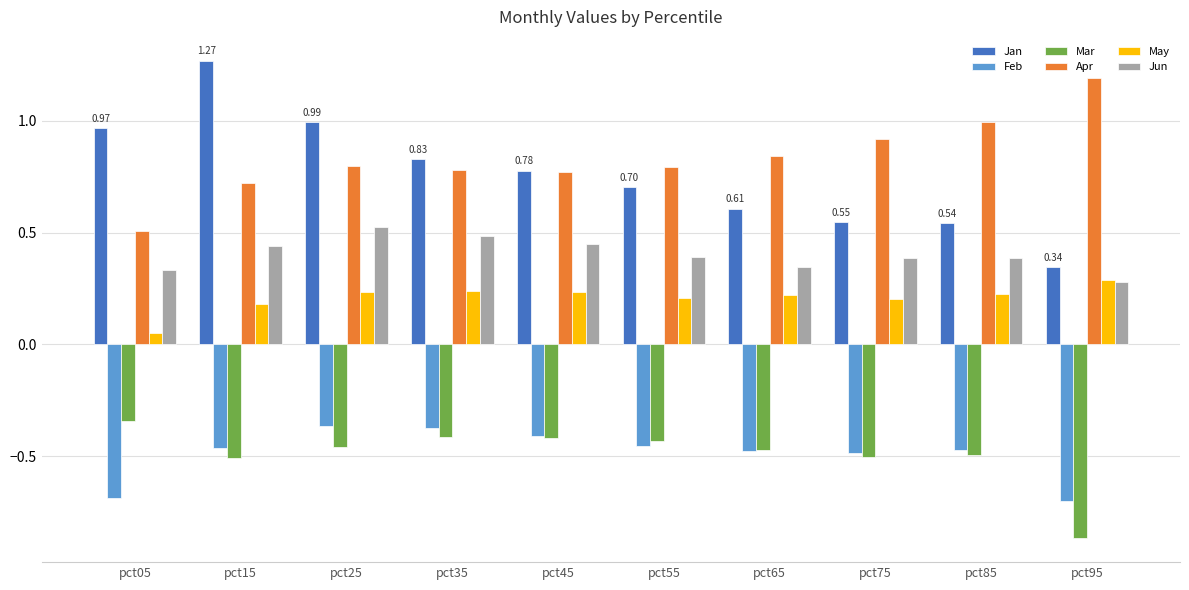

At how many categories does at least one series exceed 0?

10